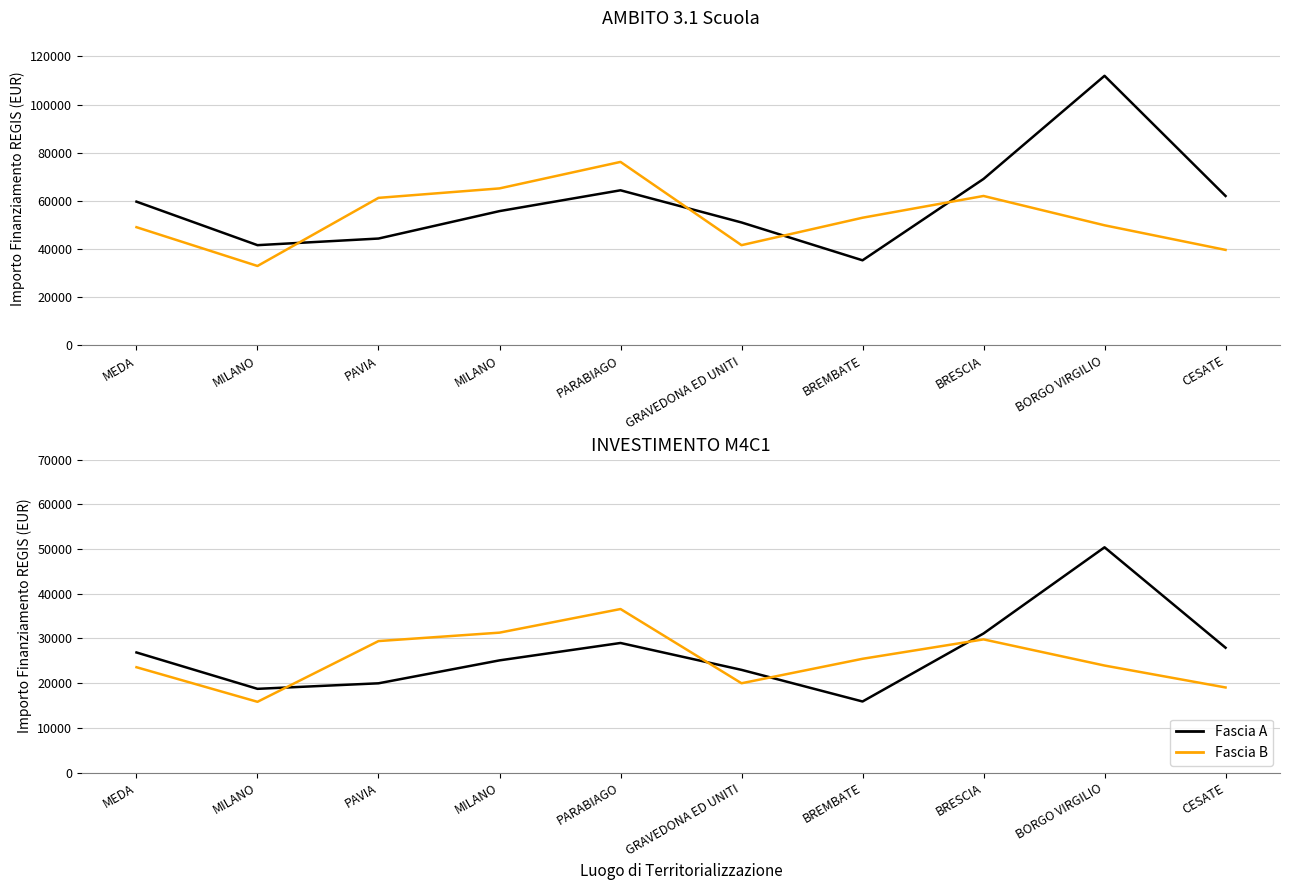

Is the value of Fascia B at BORGO VIRGILIO greater than the value of Fascia A at BORGO VIRGILIO?

No